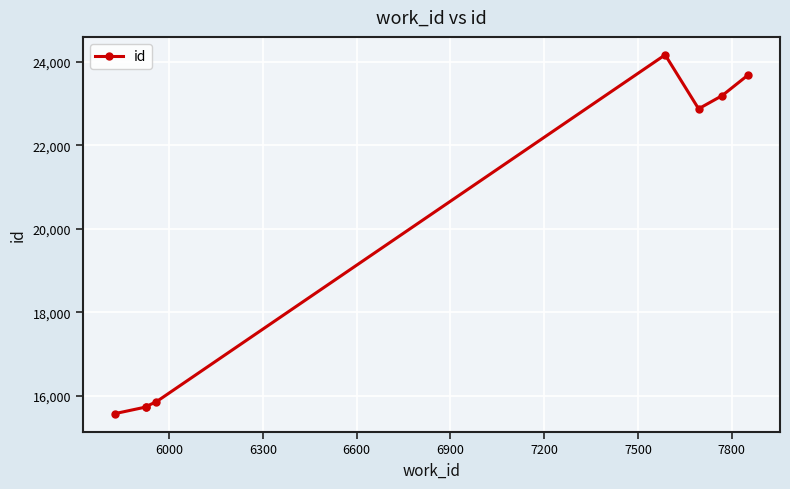

True or false: the data has more than 1 interior local peaks.

False